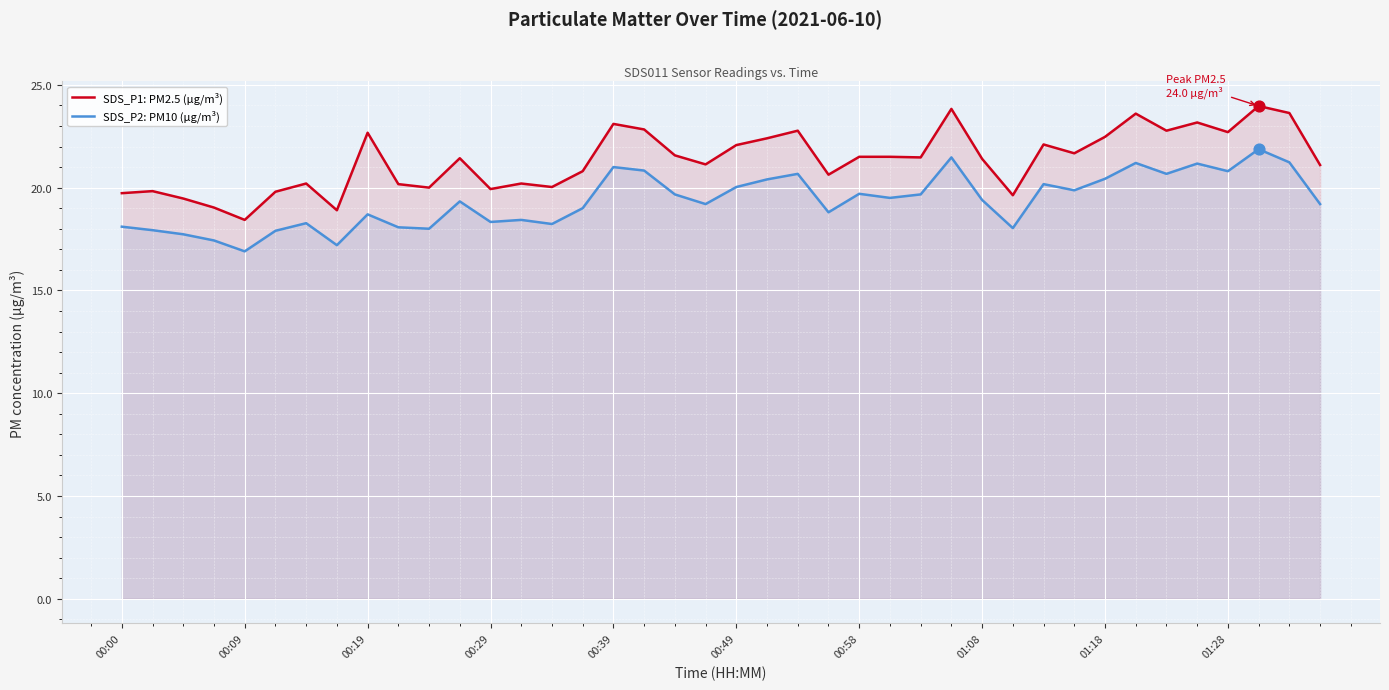

Which series has the largest total across all categories?

SDS_P1: PM2.5 (µg/m³)